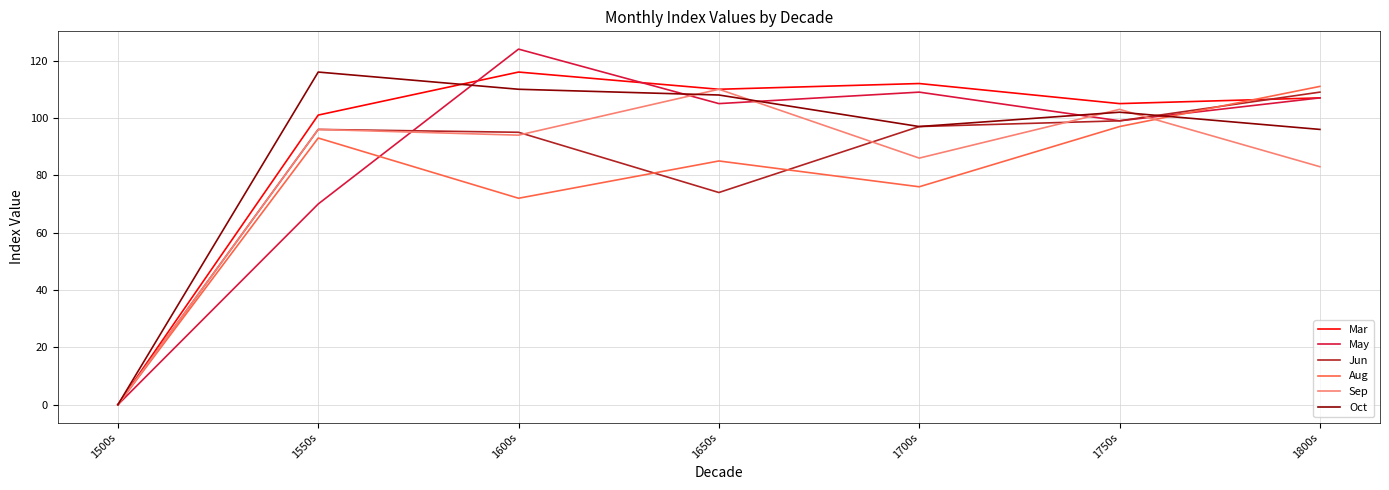

Where is the first local minimum for Mar?

1650s